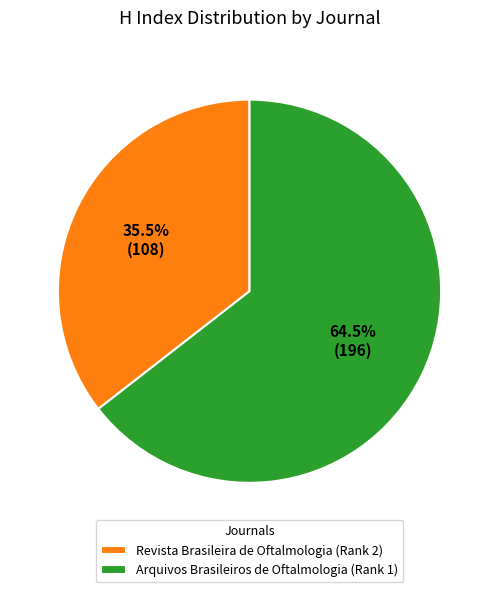

To the nearest percent, what is the difference between the Arquivos Brasileiros de Oftalmologia (Rank 1) and Revista Brasileira de Oftalmologia (Rank 2) slice percentages?

29%